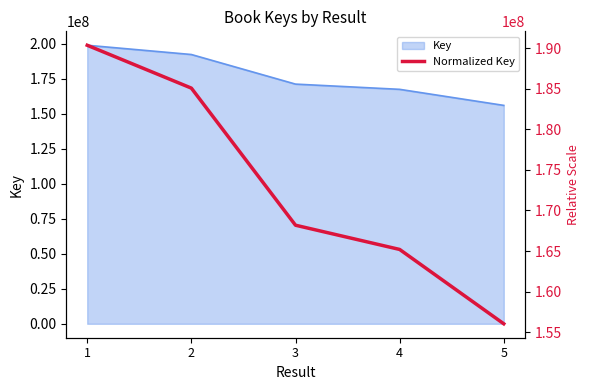

What is the change in value from 1 to 4?

-25191089.6